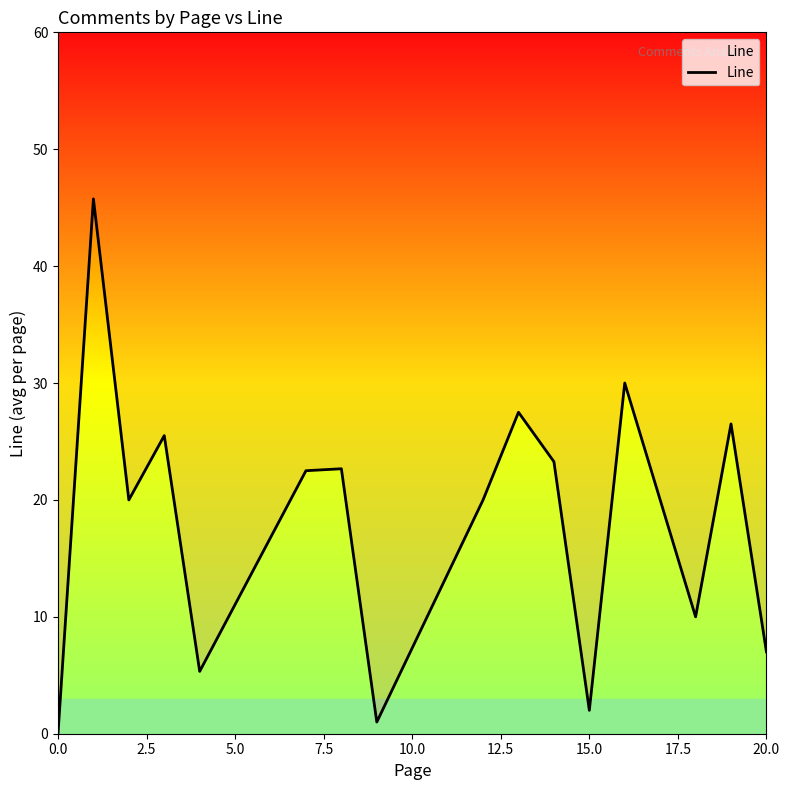

What is the maximum value shown in the chart?

45.8